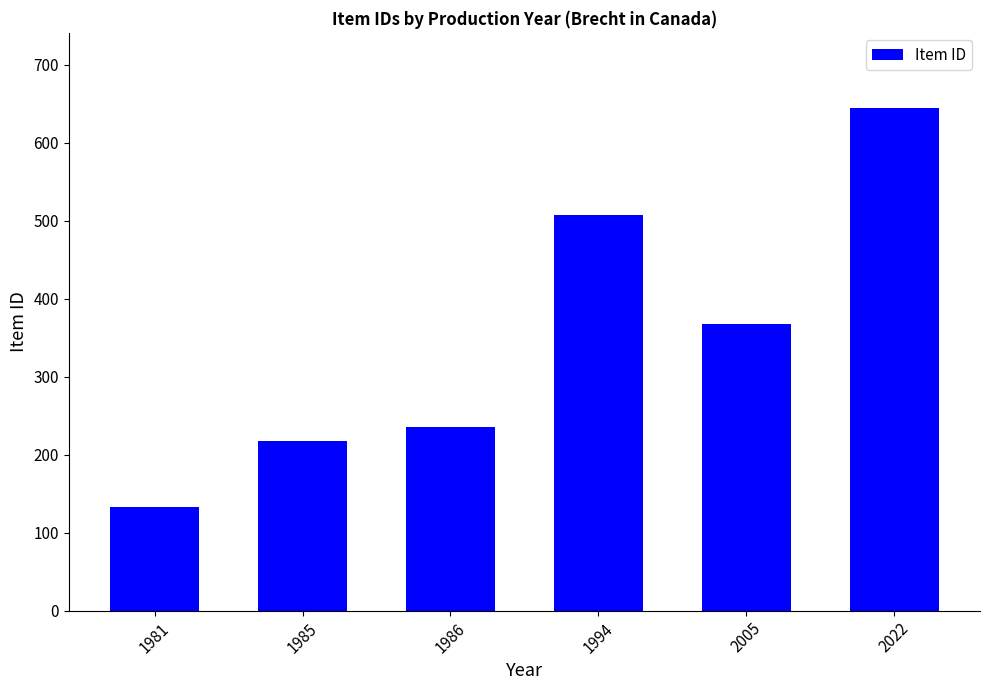

What is the change in value from 1985 to 1986?

+17